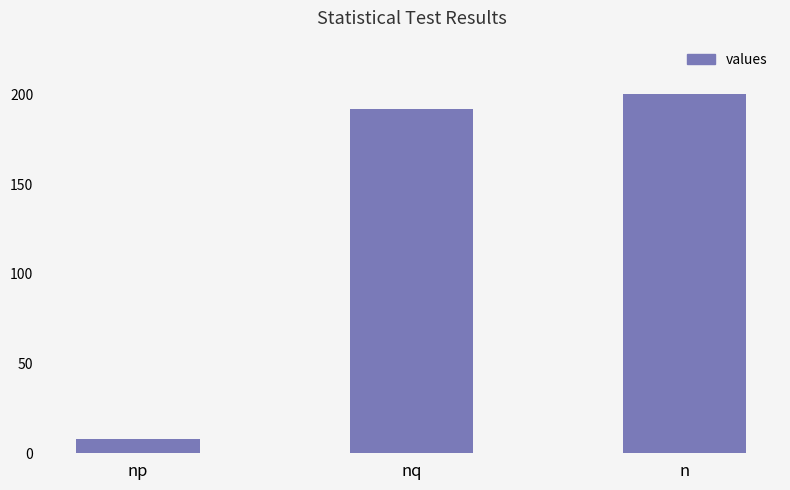

List the labels in order of value, largest first.

n, nq, np